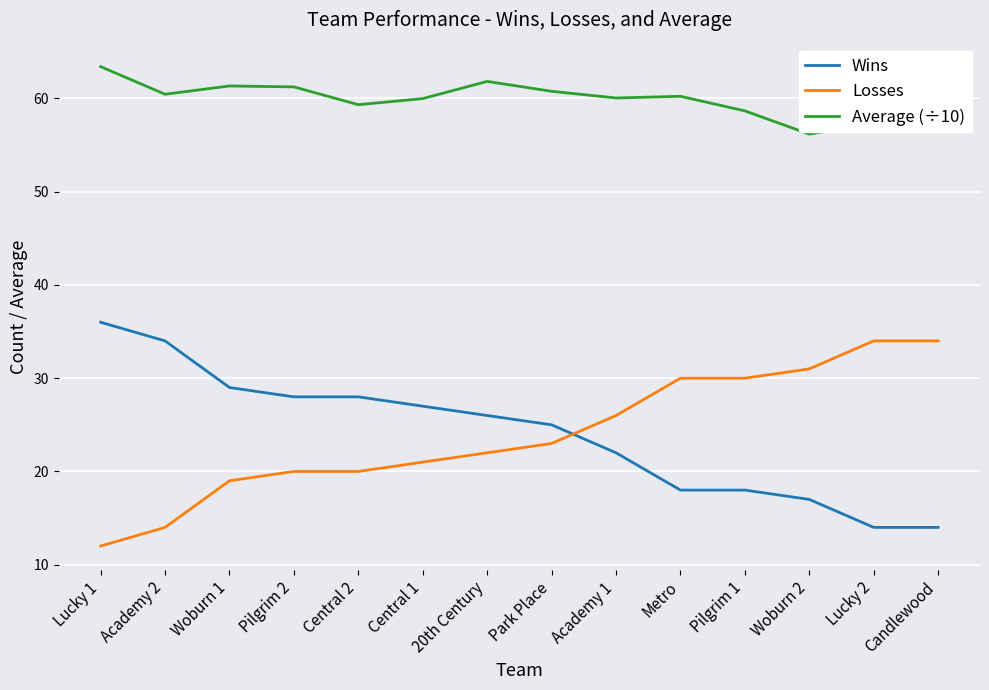

Rank the series by their maximum value, from highest to lowest.

Average (÷10), Wins, Losses